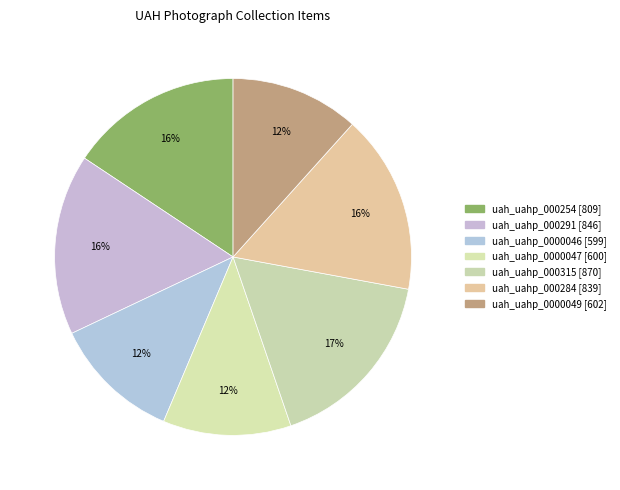

How many segments does this pie chart have?

7